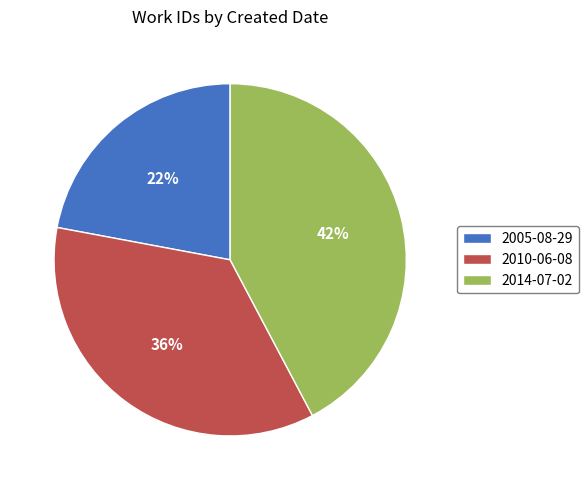

Does 2010-06-08 account for over 50% of the chart?

No